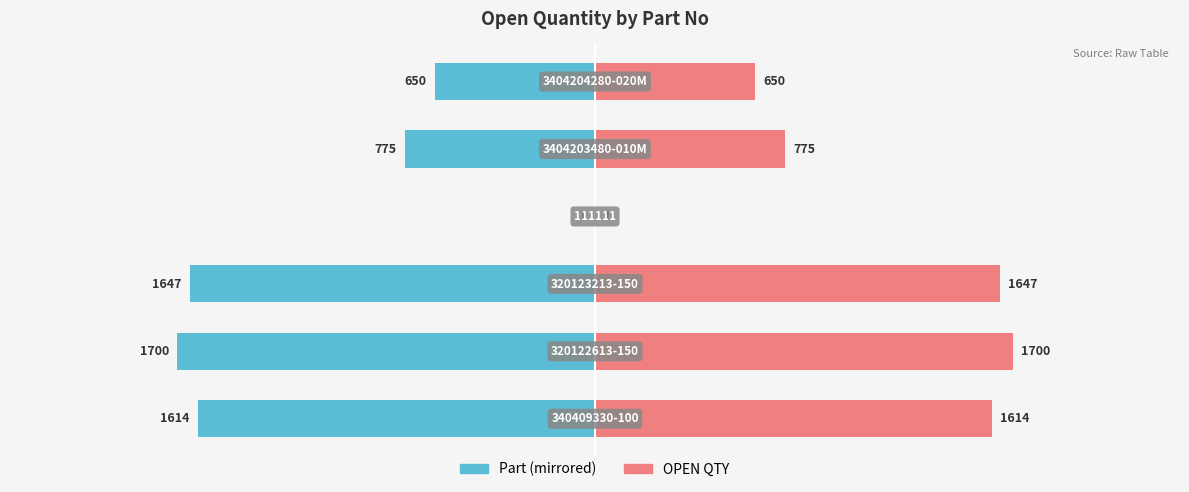

Which series has the widest spread of values?

Part (Left)